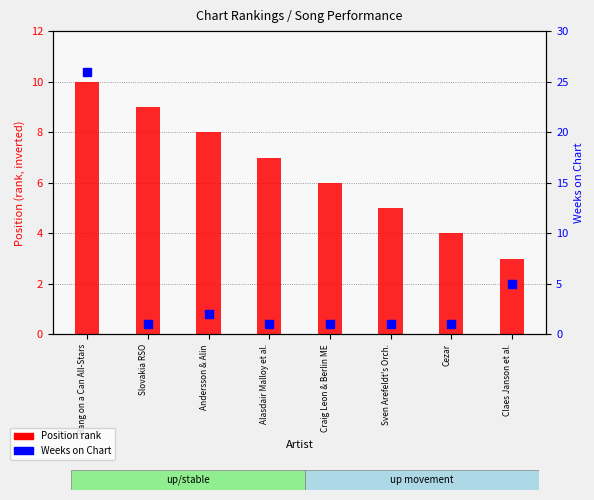

Which series contains the lowest Y value?

Weeks on Chart